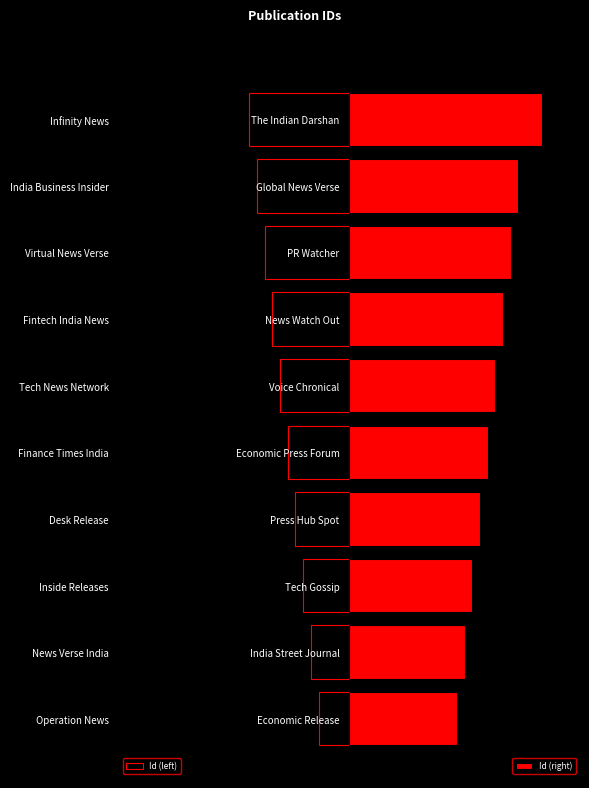

How many data points in Id (left) are less than -8?

5